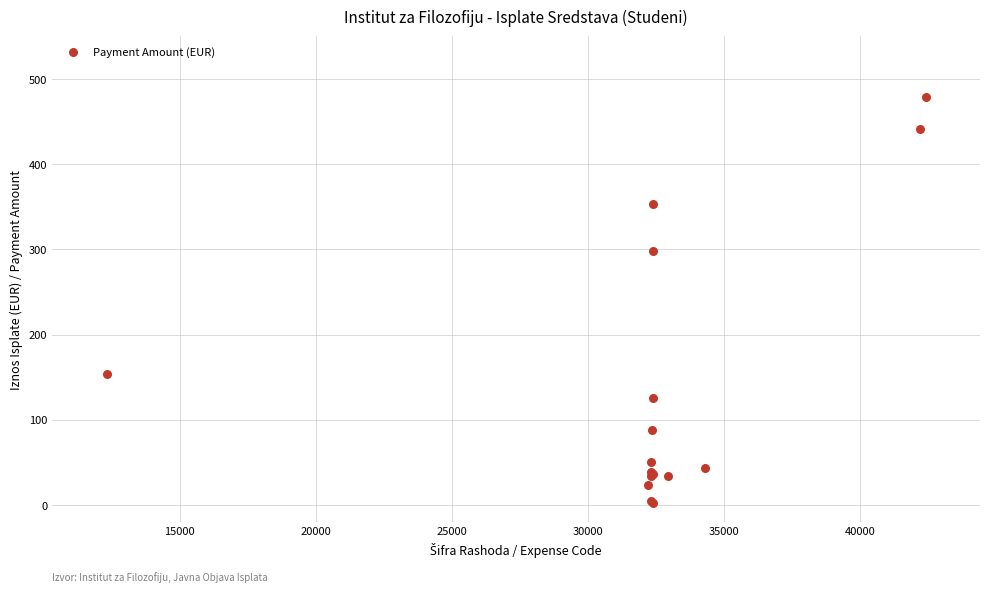

What Y value in the scatter plot is closest to 240?

298.6